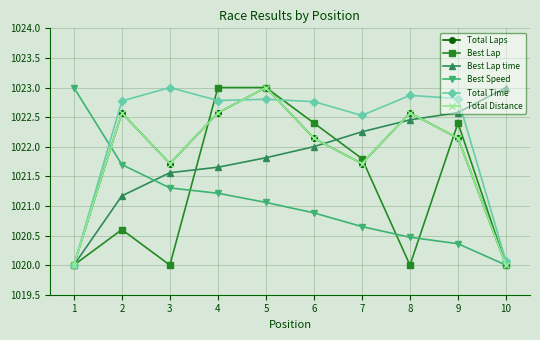

Reading right to left, list all the values displayed in this chart.

Total Laps: 1020.0	1022.1	1022.6	1021.7	1022.1	1023.0	1022.6	1021.7	1022.6	1020.0
Best Lap: 1020.0	1022.4	1020.0	1021.8	1022.4	1023.0	1023.0	1020.0	1020.6	1020.0
Best Lap time: 1023.0	1022.6	1022.5	1022.3	1022.0	1021.8	1021.7	1021.6	1021.2	1020.0
Best Speed: 1020.0	1020.4	1020.5	1020.7	1020.9	1021.1	1021.2	1021.3	1021.7	1023.0
Total Time: 1020.1	1022.8	1022.9	1022.5	1022.8	1022.8	1022.8	1023.0	1022.8	1020.0
Total Distance: 1020.0	1022.1	1022.6	1021.7	1022.1	1023.0	1022.6	1021.7	1022.6	1020.0